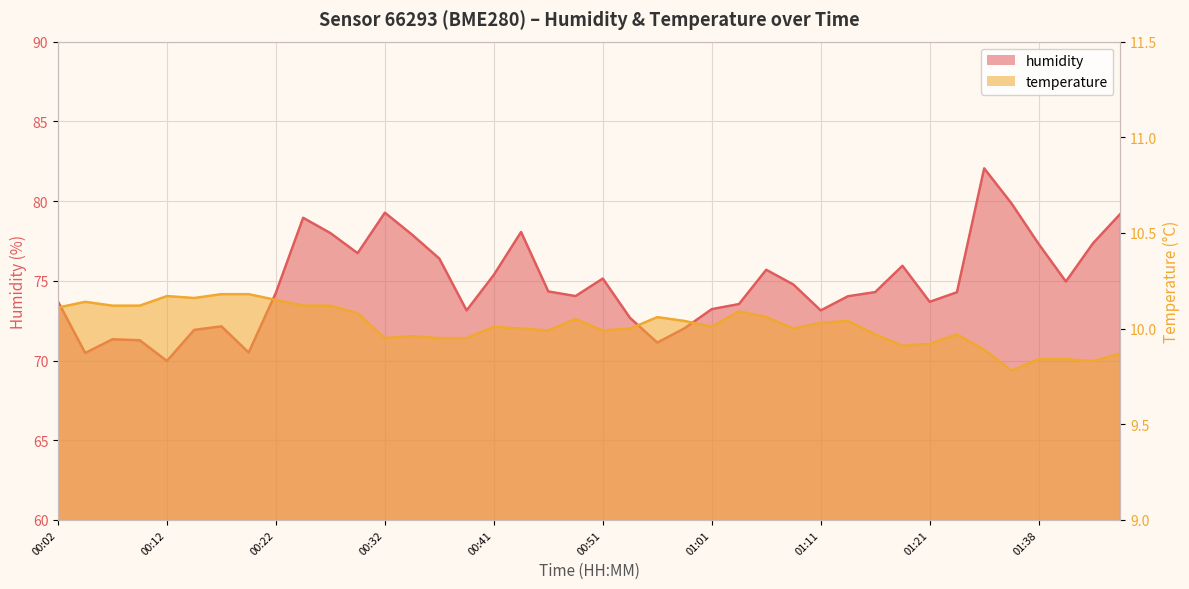

Reading left to right, what are all the values shown in this chart?

humidity: 73.7	70.5	71.3	71.3	70.0	71.9	72.1	70.5	74.2	79.0	78.0	76.7	79.3	77.9	76.4	73.1	75.4	78.1	74.3	74.0	75.1	72.7	71.1	72.0	73.2	73.5	75.7	74.8	73.1	74.0	74.3	75.9	73.7	74.3	82.0	79.9	77.3	75.0	77.4	79.2
temperature: 10.1	10.1	10.1	10.1	10.2	10.2	10.2	10.2	10.2	10.1	10.1	10.1	9.9	10.0	9.9	9.9	10.0	10.0	10.0	10.1	10.0	10.0	10.1	10.0	10.0	10.1	10.1	10.0	10.0	10.0	10.0	9.9	9.9	10.0	9.9	9.8	9.8	9.8	9.8	9.9